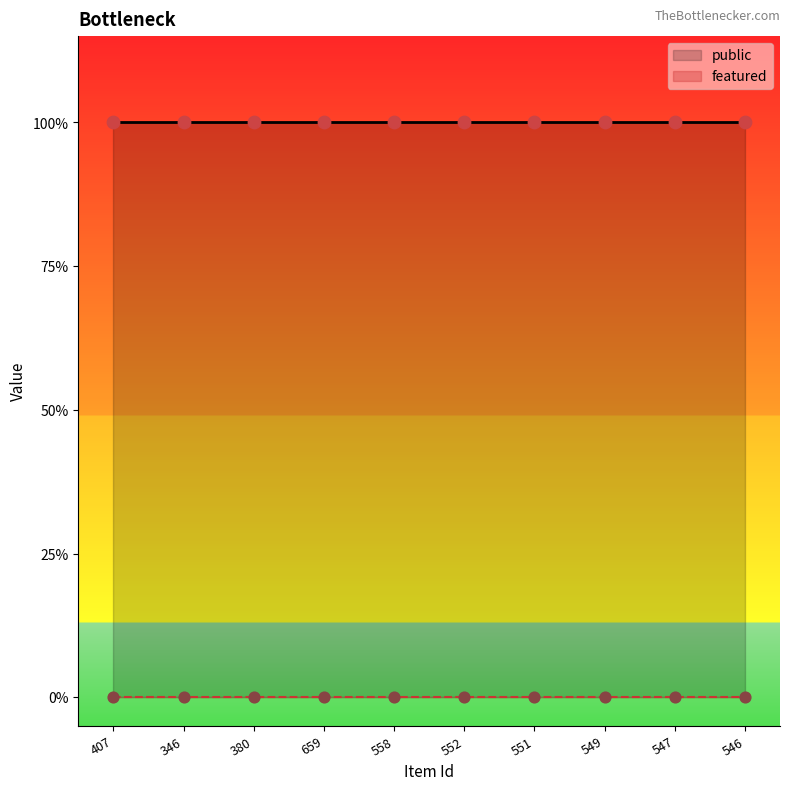

Which series reaches the minimum Y coordinate?

featured